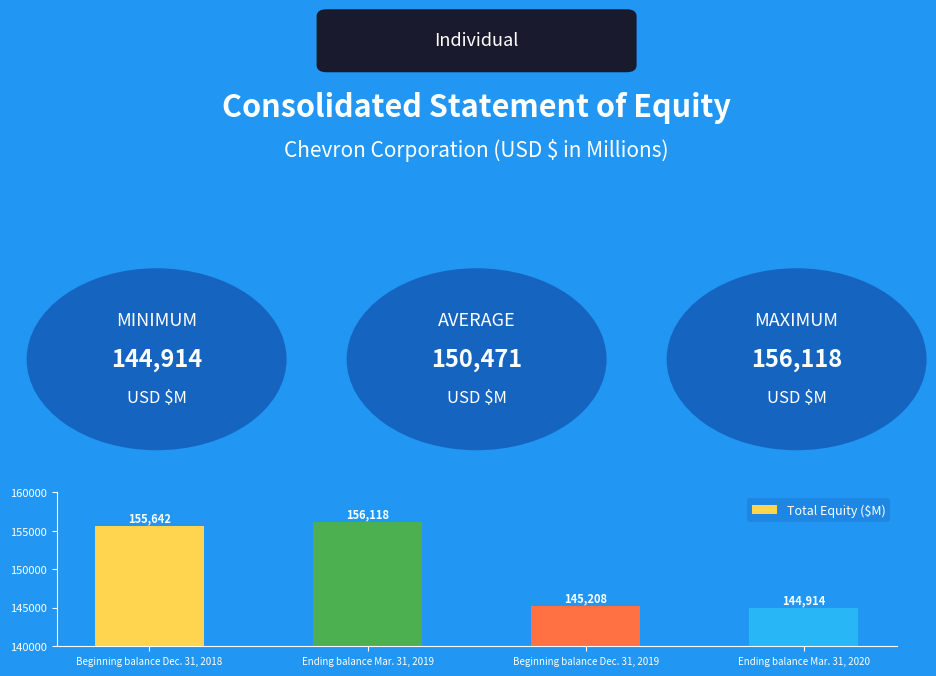

How many distinct data groups are displayed?

1